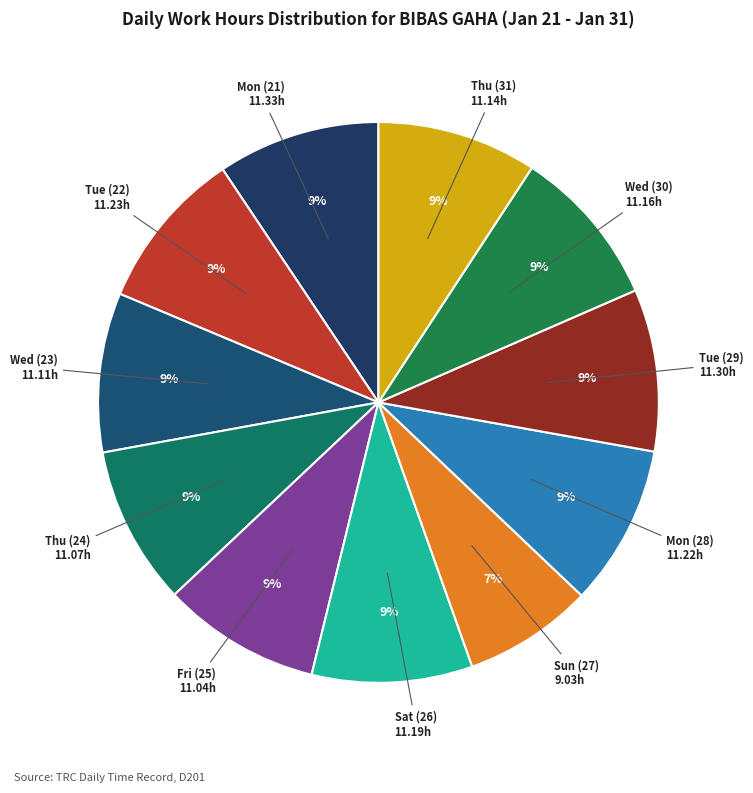

What is the largest slice in the pie chart?

Mon (21)